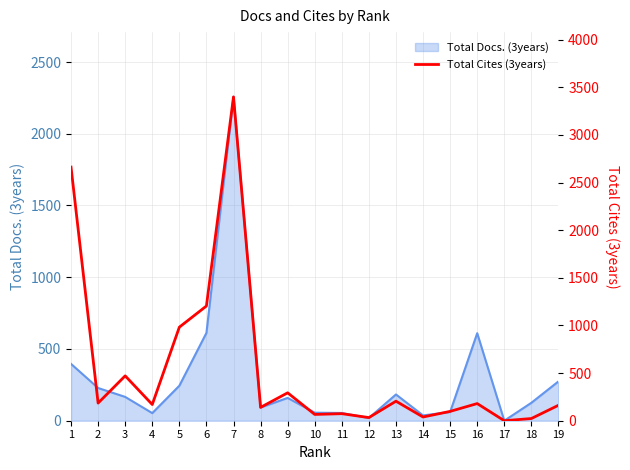

At which category does the data reach its first local peak?

3